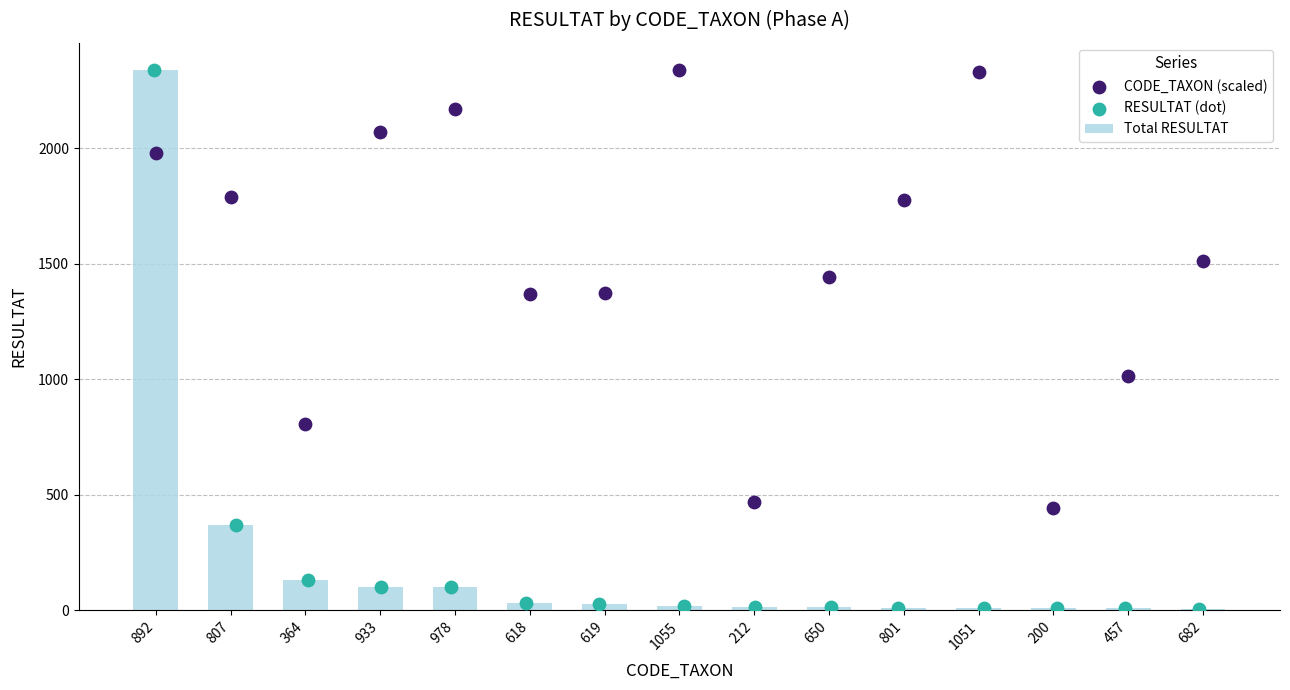

True or false: Total RESULTAT has a value of 2340 at 892.

True